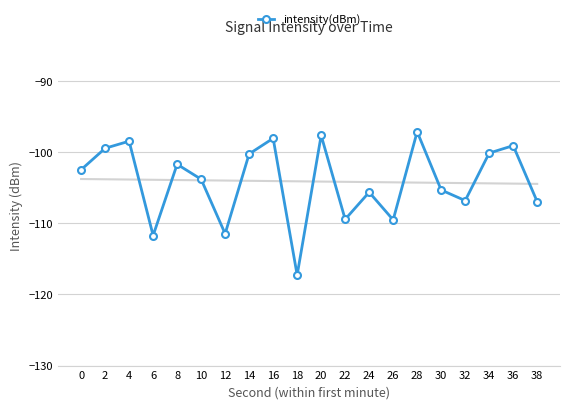

What is the difference between the maximum and minimum values?

20.1